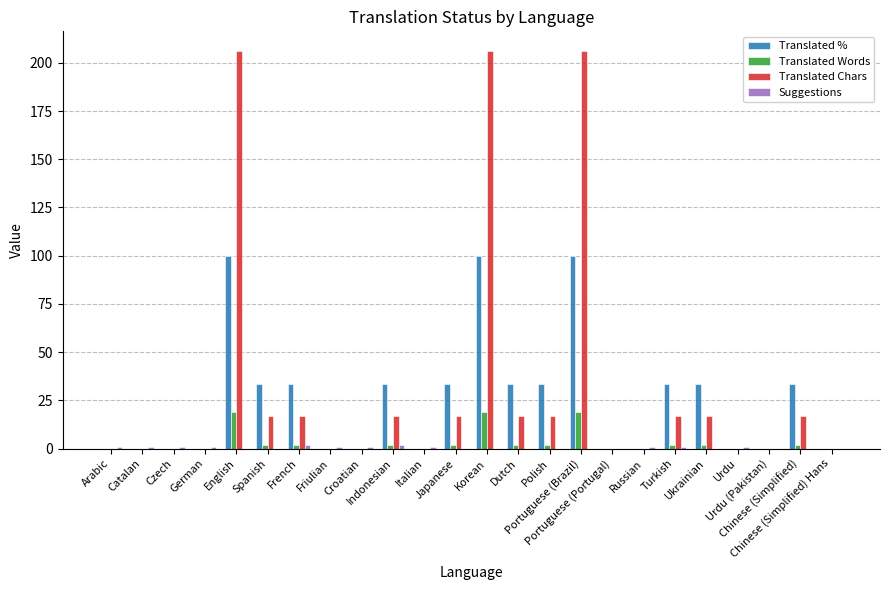

What is the greatest value displayed?

206.0